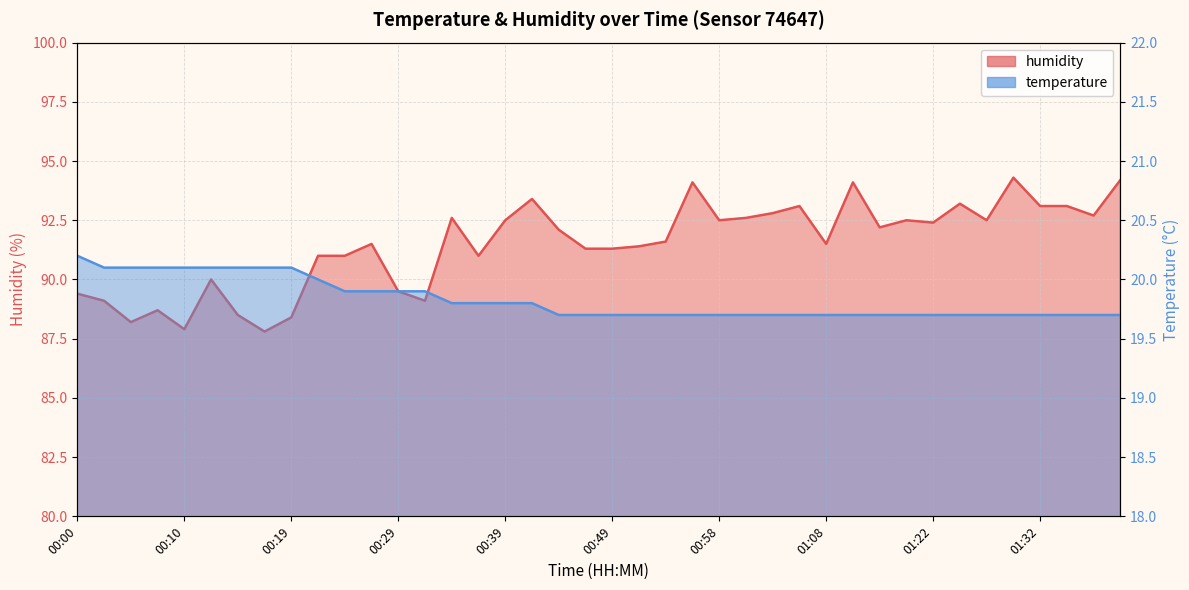

At which category is the sum across all series the highest?

01:29